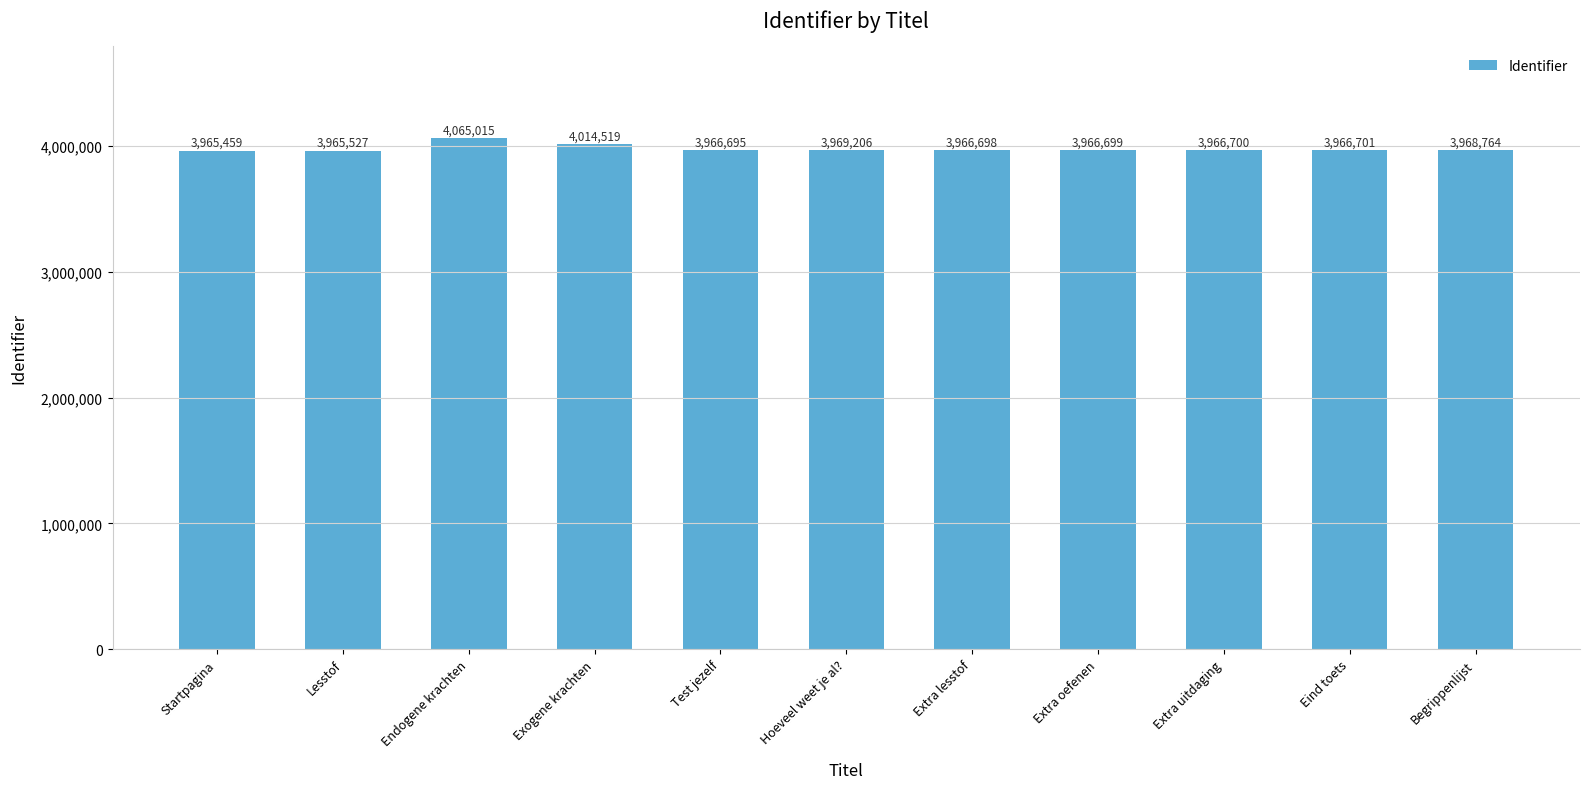

What is the change in value from Endogene krachten to Extra uitdaging?

-98315